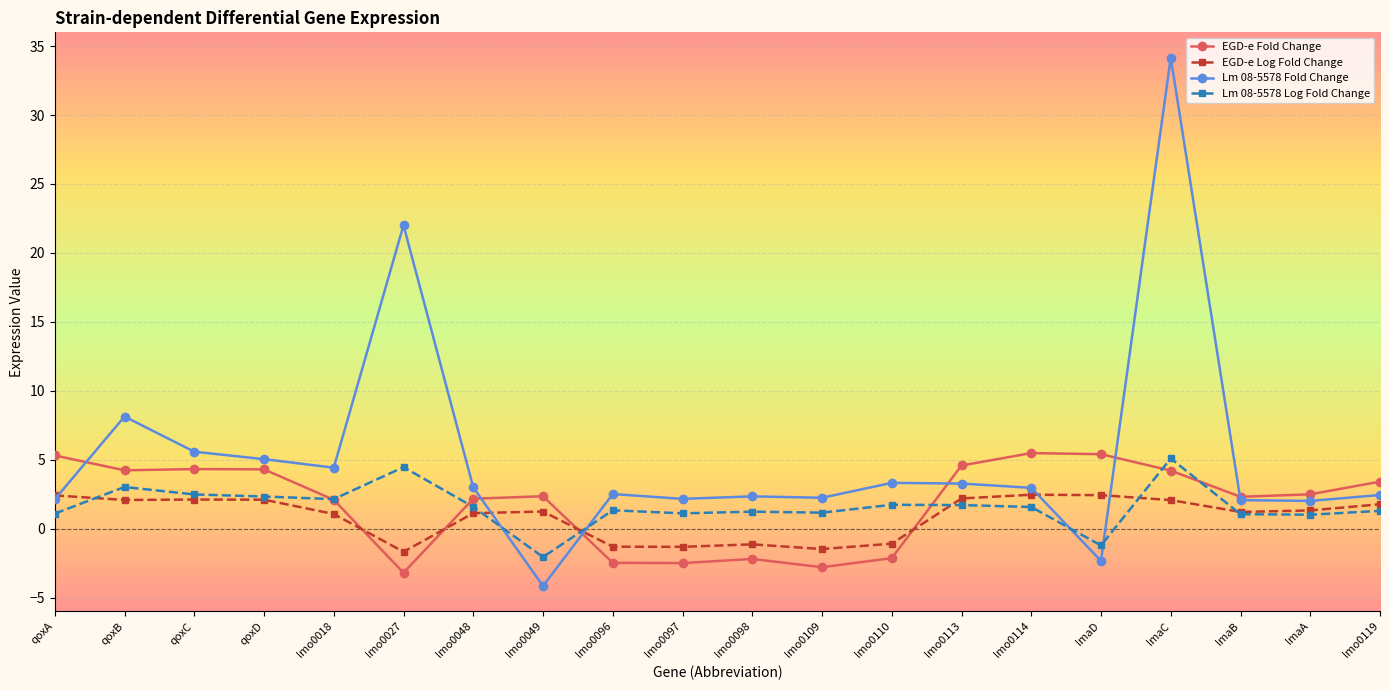

What is the value of the EGD-e Fold Change point at the 16th from the left?

5.4